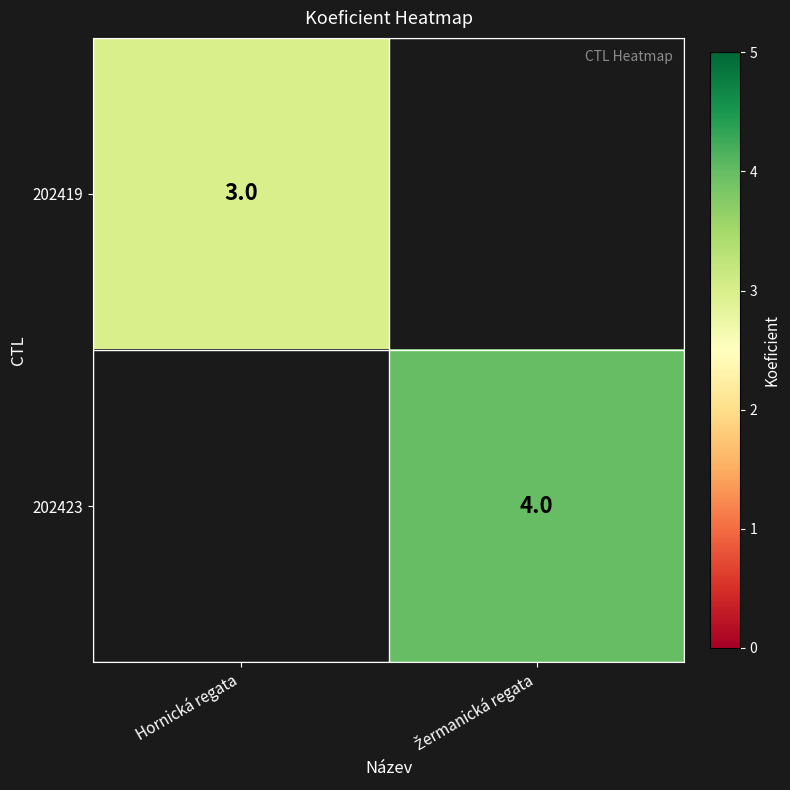

The value of 202419 at Hornická regata is 3. True or false?

True